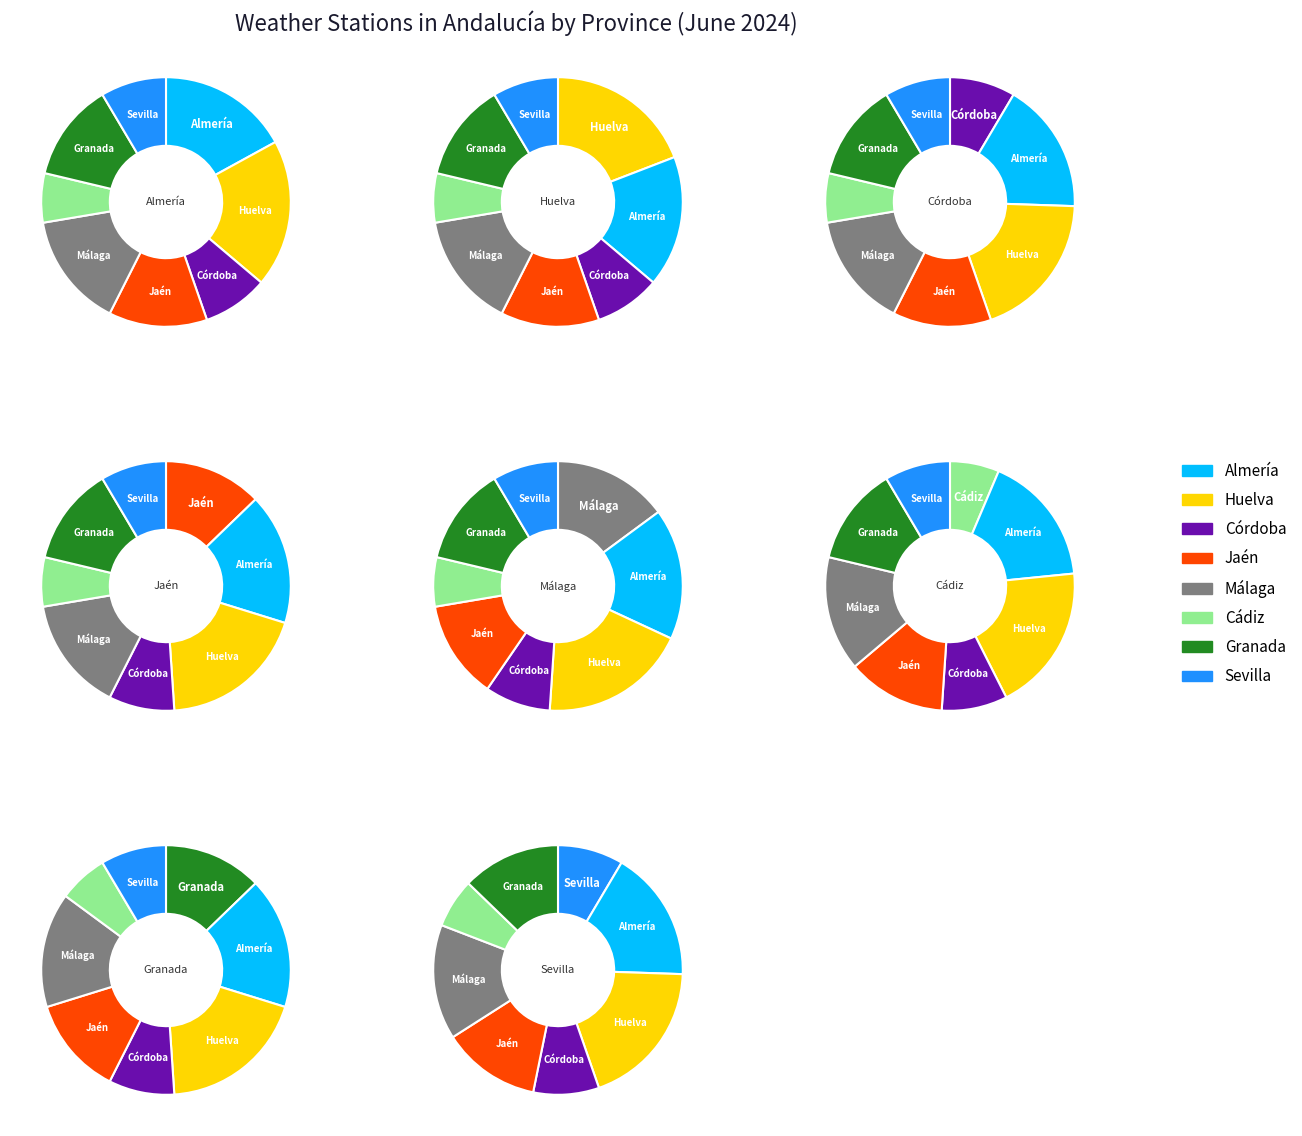

True or false: station_counts accounts for 17% of the total.

True